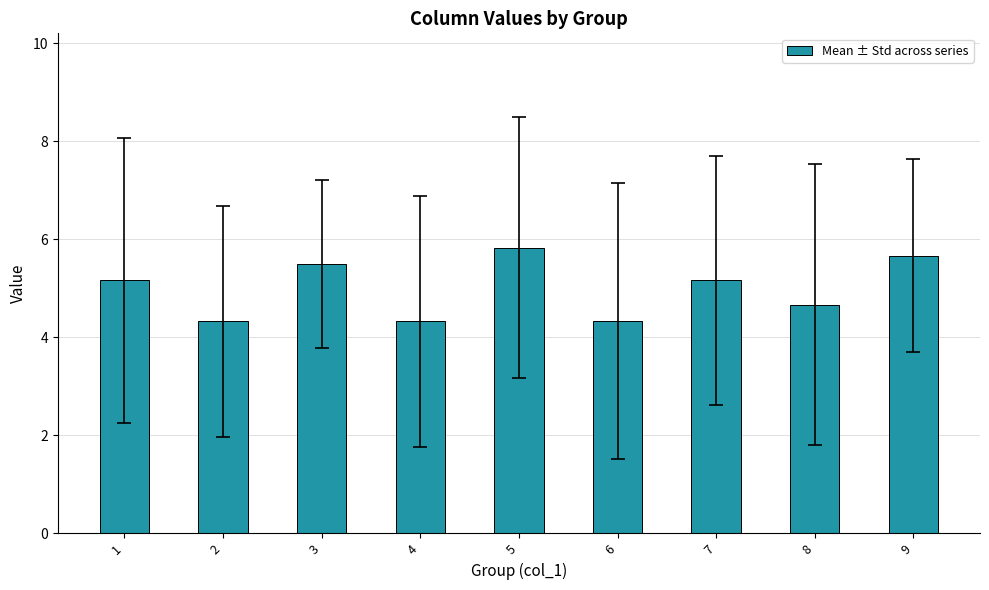

How many values are between 4 and 5?

4